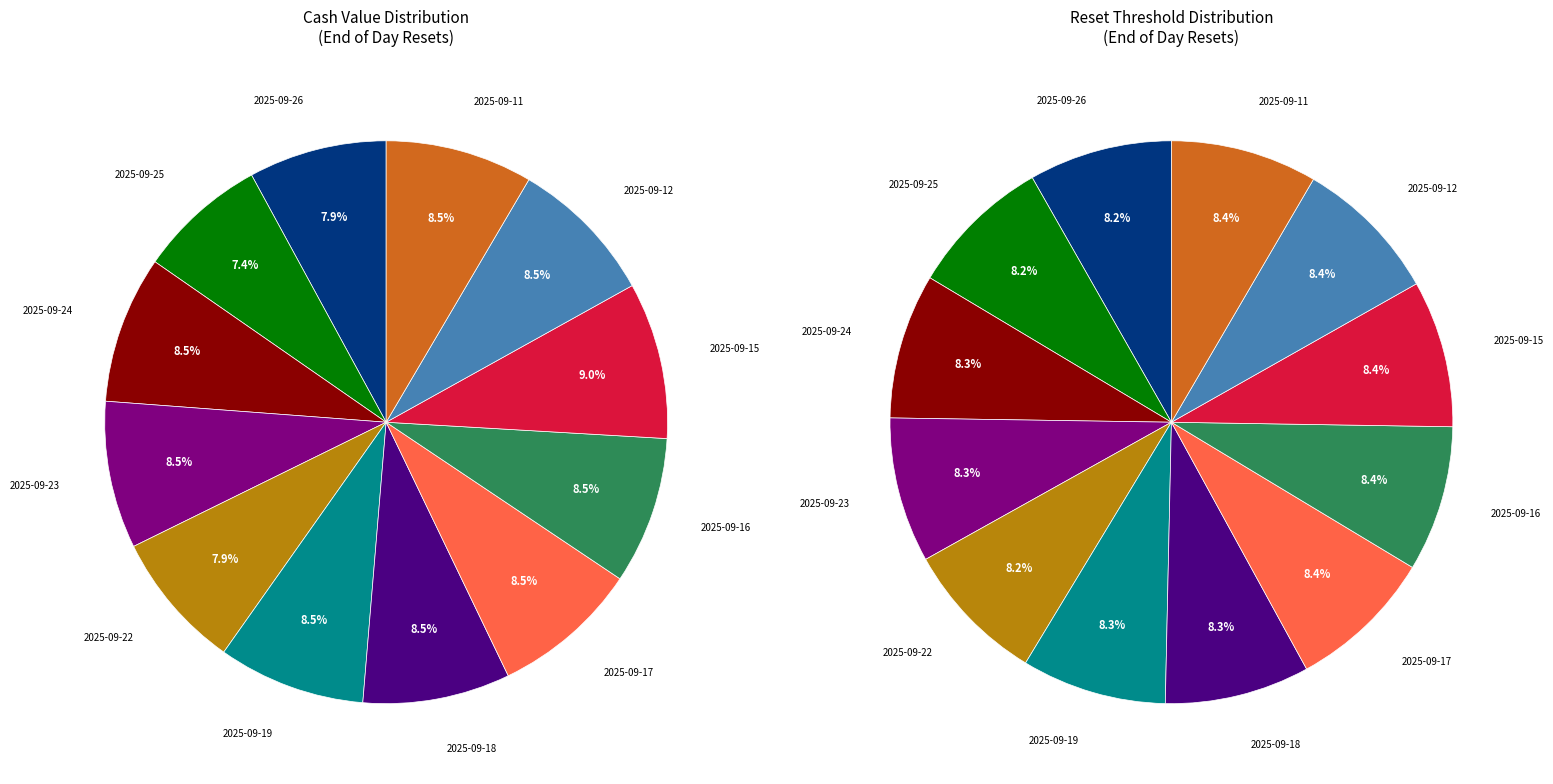

Rank the categories by value from highest to lowest.

2025-09-15, 2025-09-11, 2025-09-17, 2025-09-12, 2025-09-16, 2025-09-23, 2025-09-24, 2025-09-19, 2025-09-18, 2025-09-26, 2025-09-22, 2025-09-25